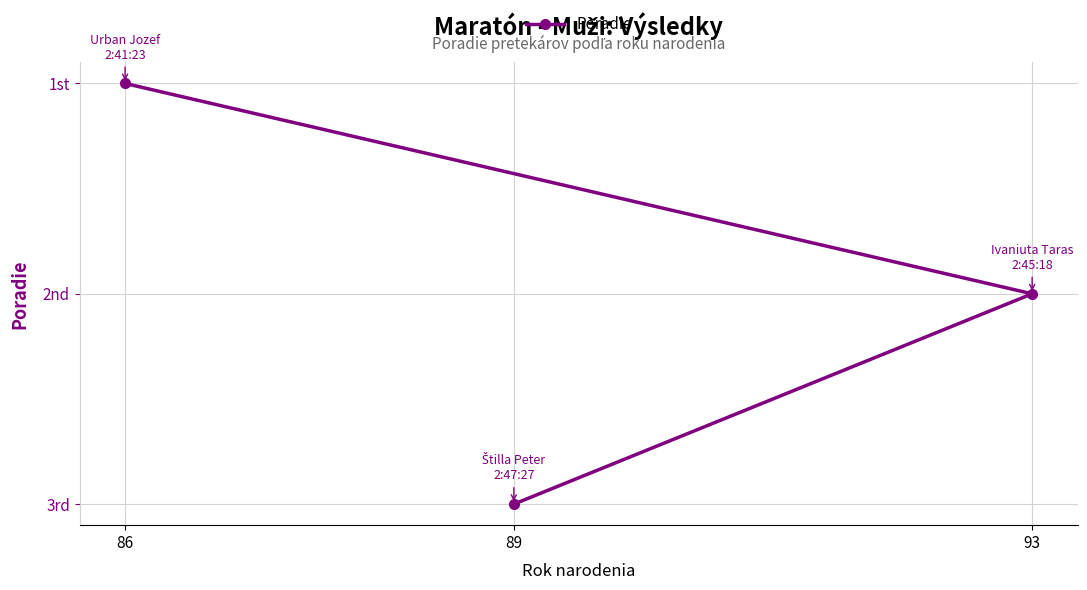

What is the change in value from 93 to 89?

+1